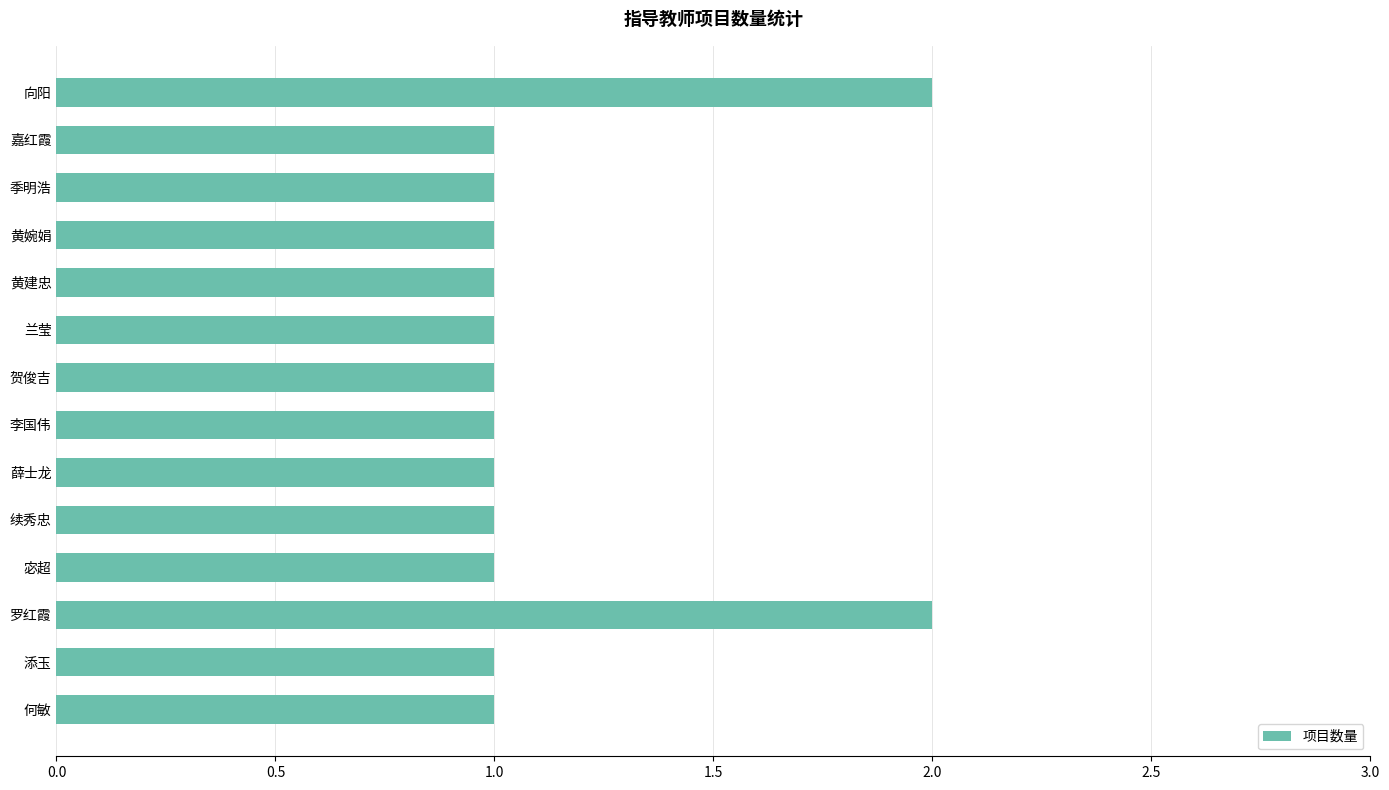

How many categories are shown in the chart?

14